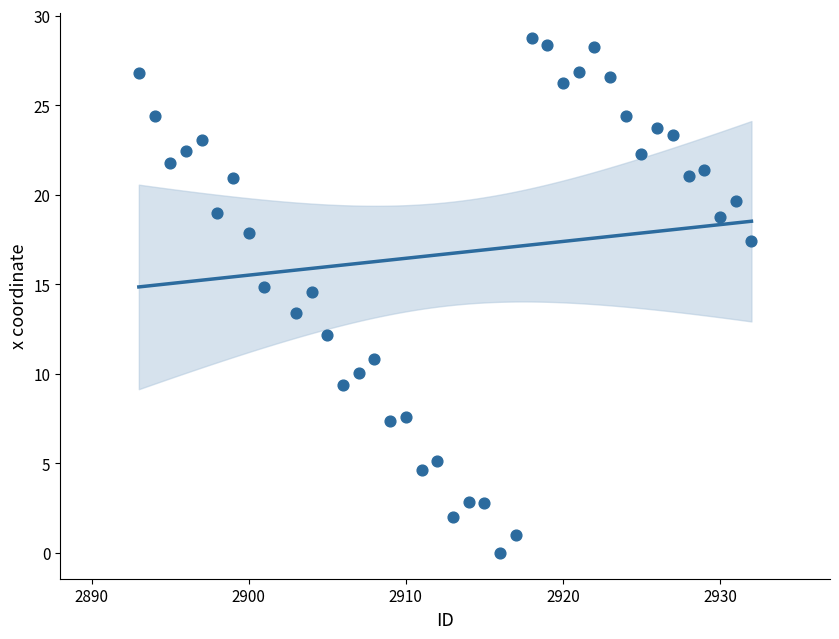

What is the range of X values (max minus min)?

39.0